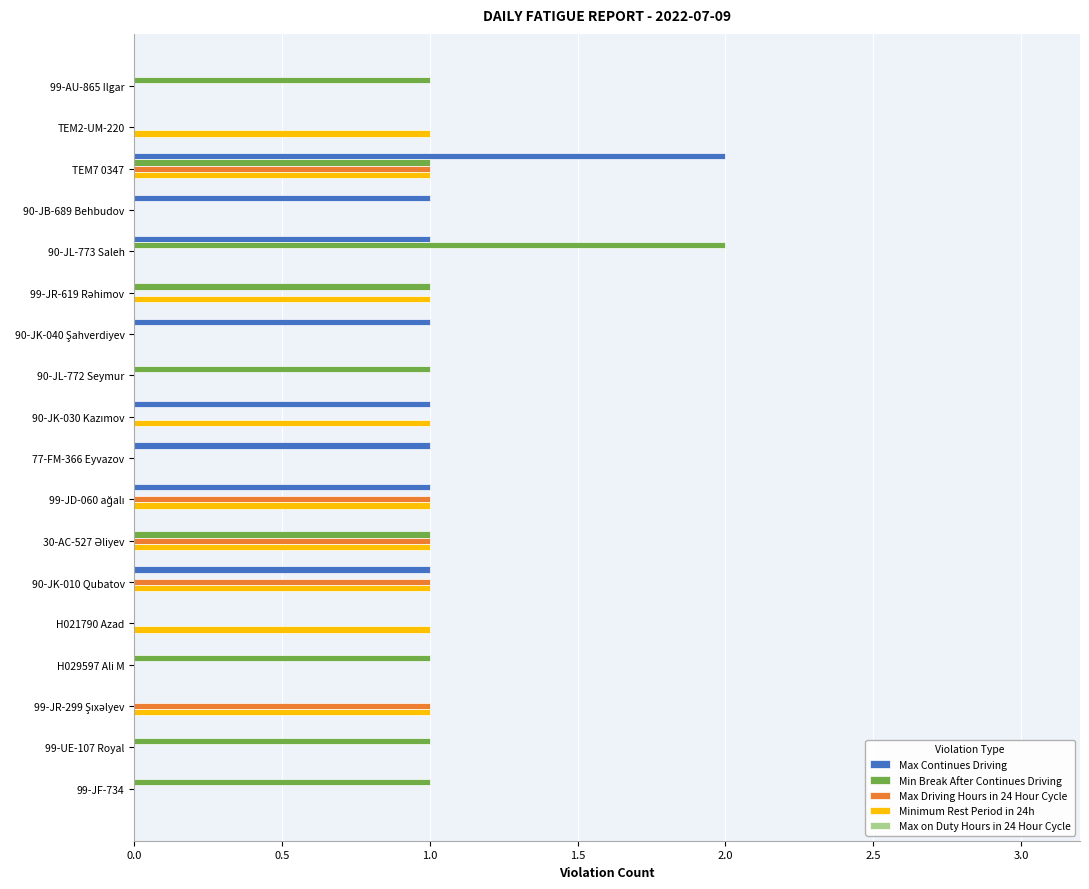

At which category is the sum across all series the highest?

TEM7 0347